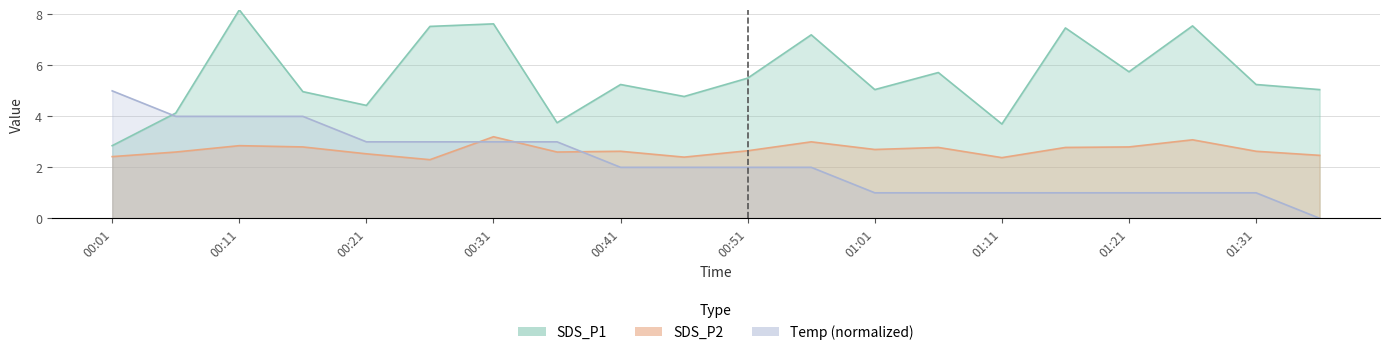

How many positive values does the Temp series have?

19